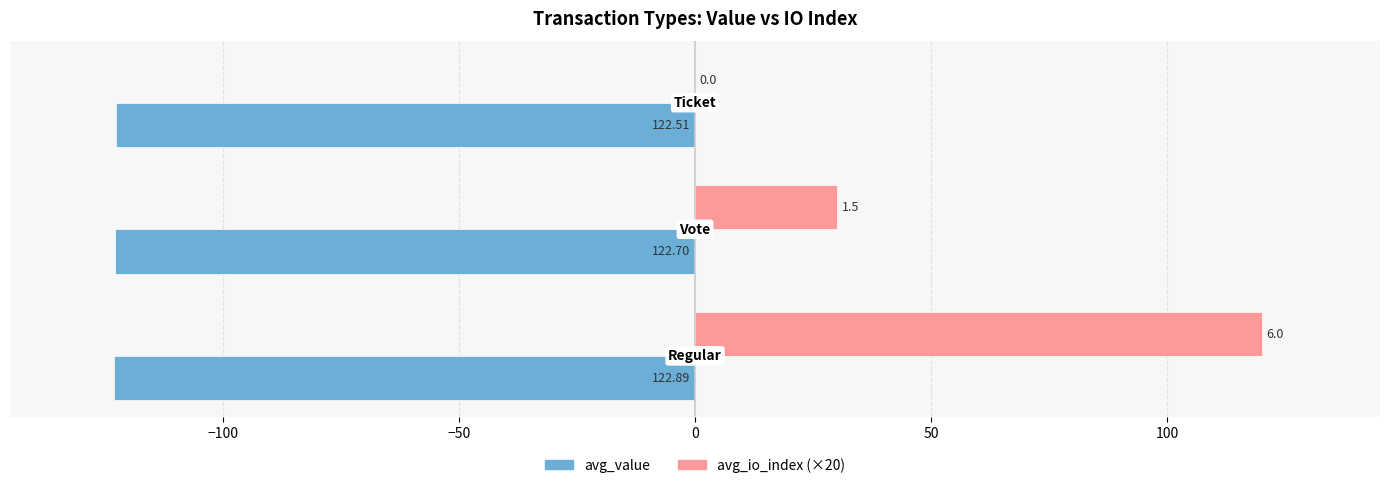

What are all the series names shown in the legend?

avg_value, avg_io_index (×20)